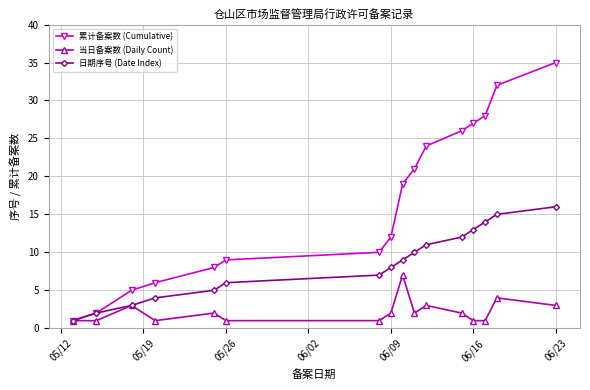

List the series in order of their peak value, highest first.

累计备案数 (Cumulative), 日期序号 (Date Index), 当日备案数 (Daily Count)